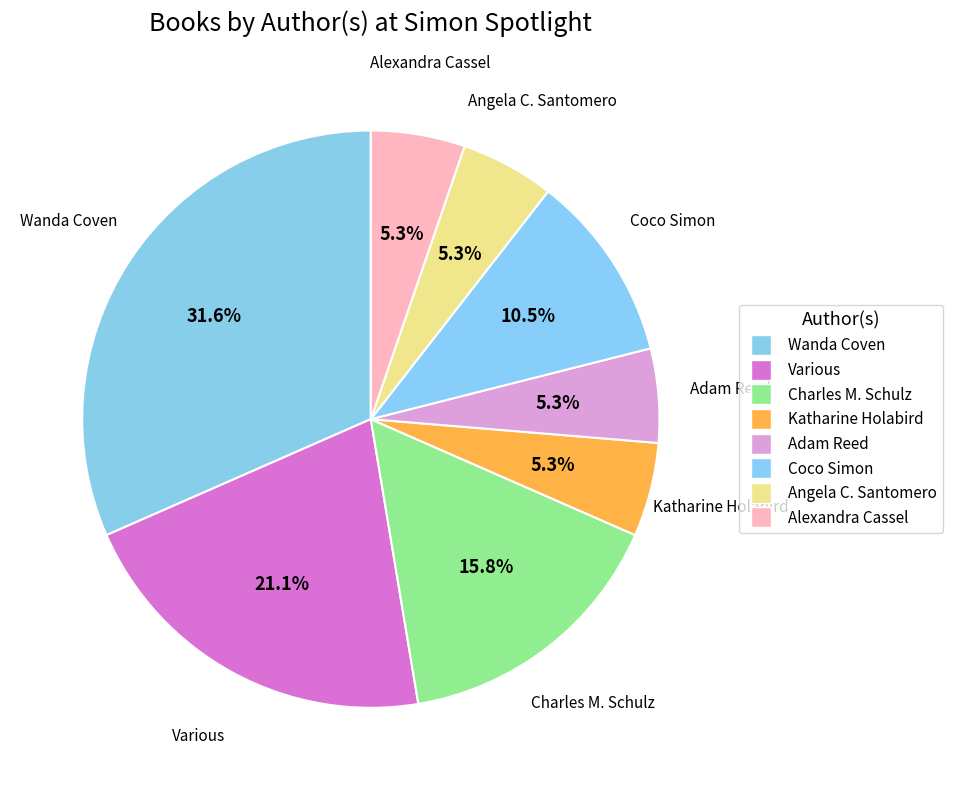

Count the number of slices in the pie.

8